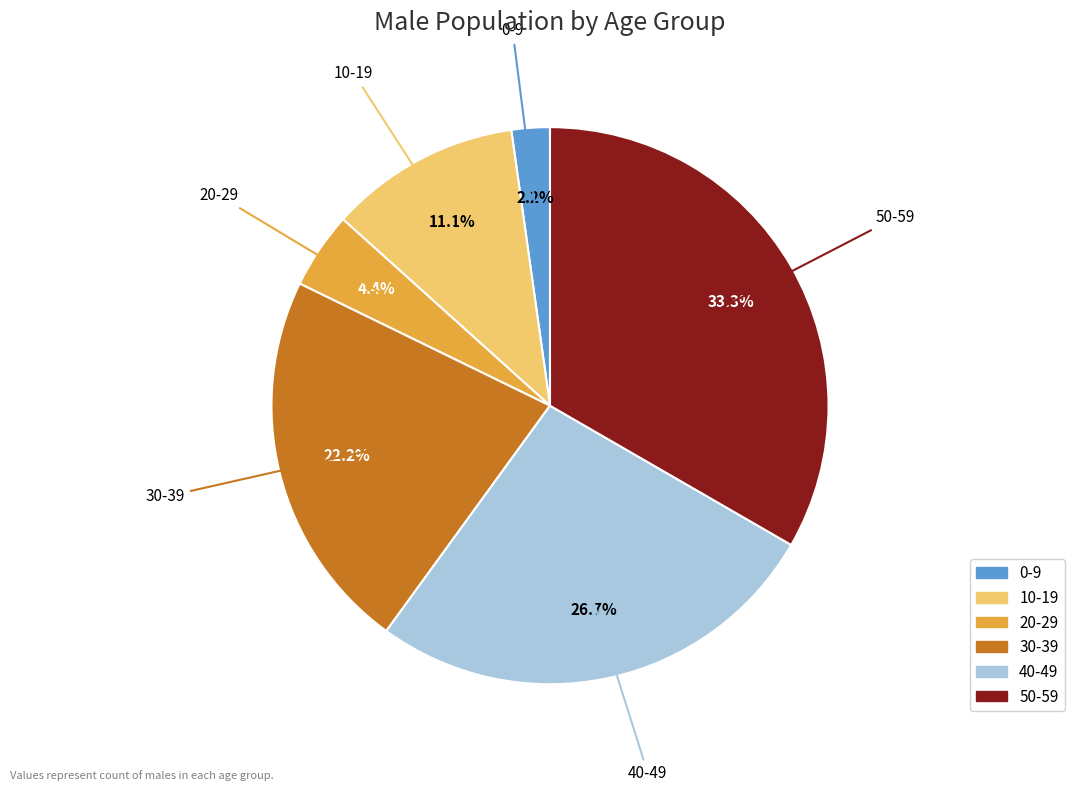

What is the smallest slice in the pie chart?

0-9